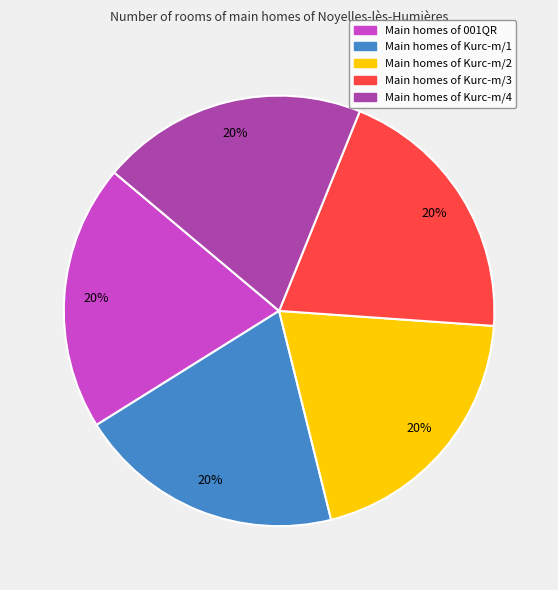

To the nearest percent, what portion does Main homes of Kurc-m/1 represent?

20%